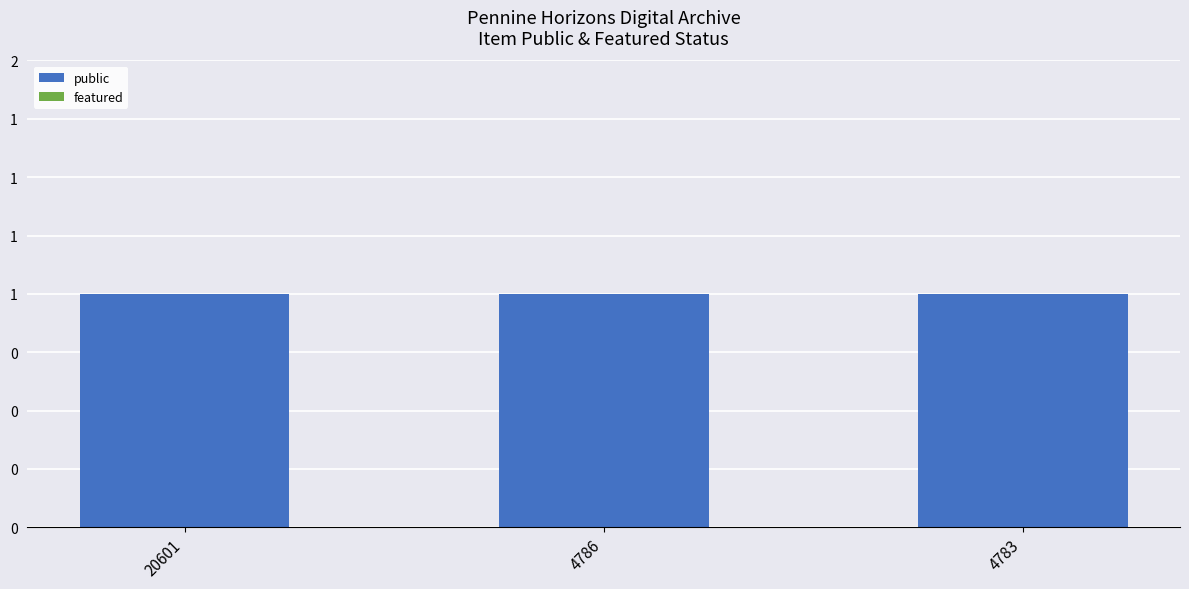

How many bars are there in total?

6